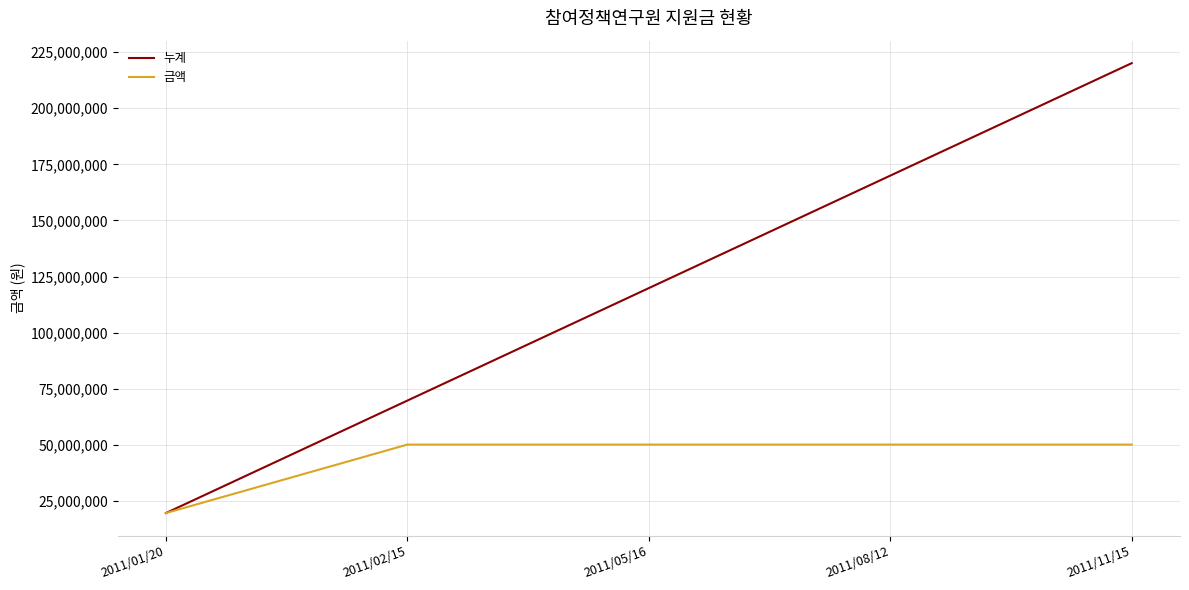

True or false: 누계 has more than 0 interior local peaks.

False